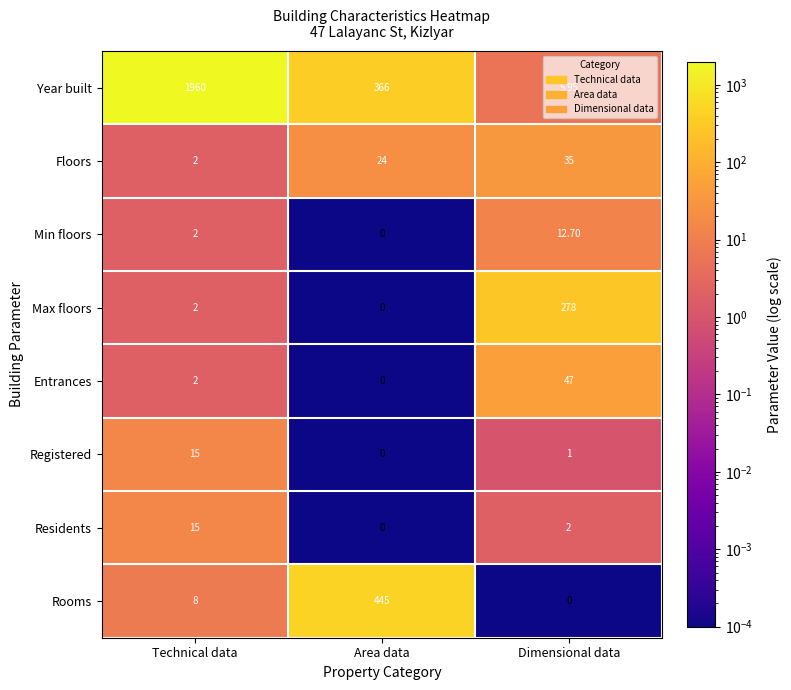

How many data points does each series have?

3